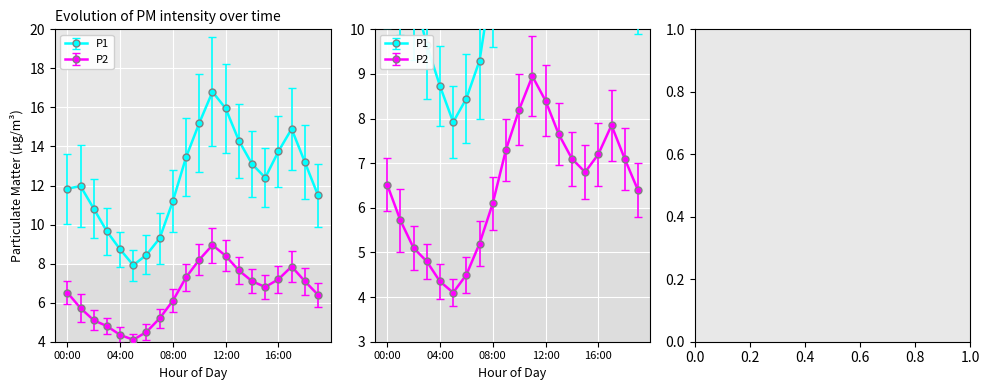

Reading left to right, list all the values displayed in this chart.

P1: 00:00=11.8	01:00=12.0	02:00=10.8	03:00=9.7	04:00=8.7	05:00=7.9	06:00=8.4	07:00=9.3	08:00=11.2	09:00=13.4	10:00=15.2	11:00=16.8	12:00=15.9	13:00=14.3	14:00=13.1	15:00=12.4	16:00=13.8	17:00=14.9	18:00=13.2	19:00=11.5
P2: 00:00=6.5	01:00=5.7	02:00=5.1	03:00=4.8	04:00=4.3	05:00=4.1	06:00=4.5	07:00=5.2	08:00=6.1	09:00=7.3	10:00=8.2	11:00=8.9	12:00=8.4	13:00=7.7	14:00=7.1	15:00=6.8	16:00=7.2	17:00=7.8	18:00=7.1	19:00=6.4